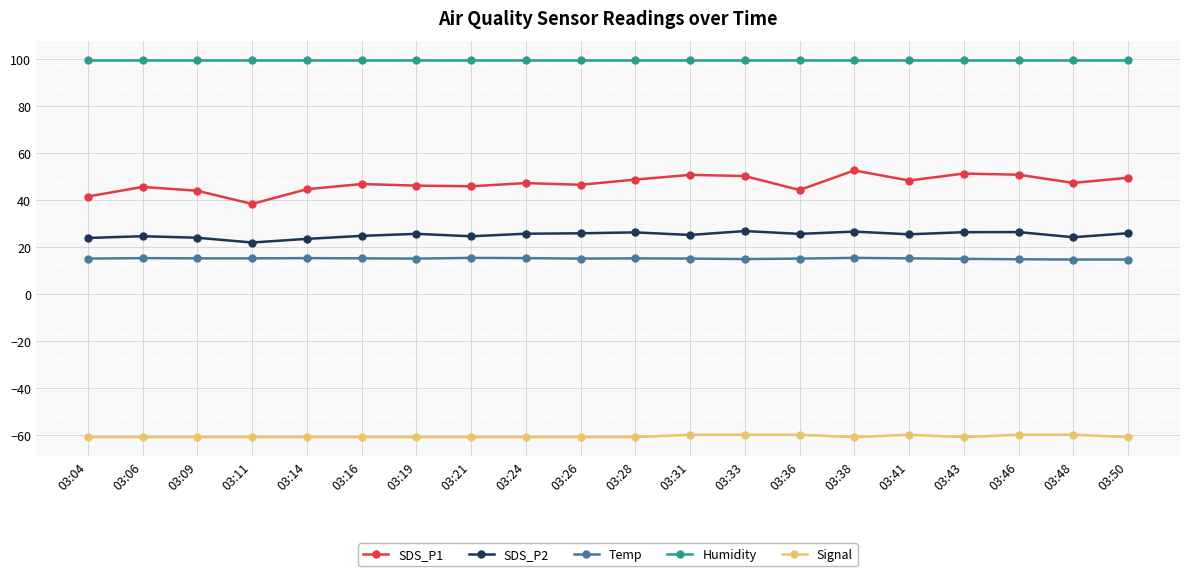

True or false: SDS_P2 and Signal cross at least once.

False